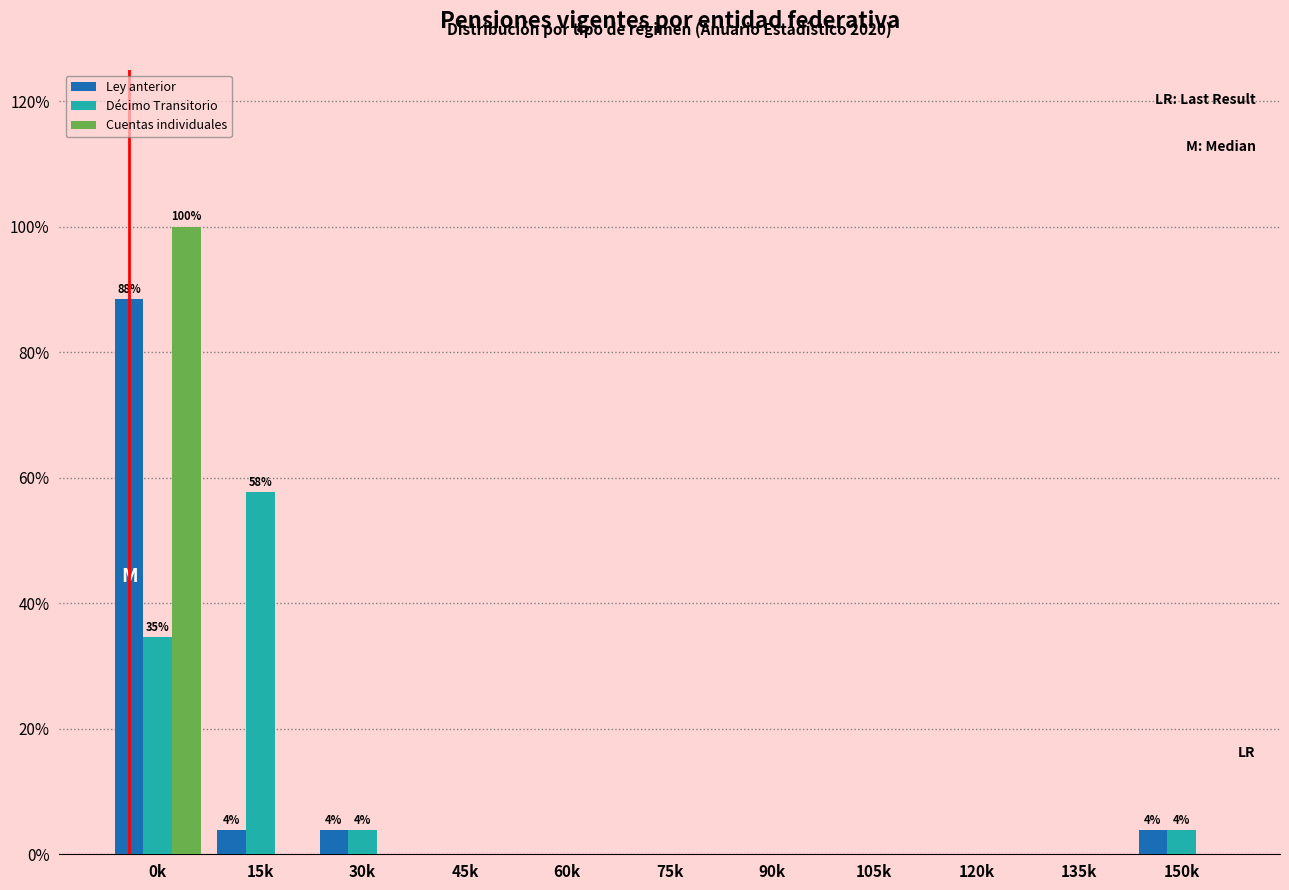

What is the sum of all Décimo Transitorio values?

100.0